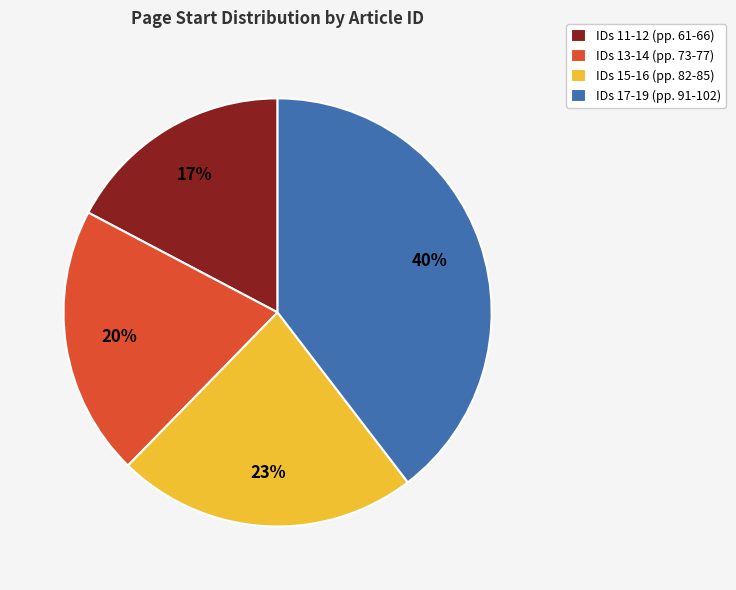

Is it true that IDs 15-16 (pp. 82-85) is 23% of the pie?

True